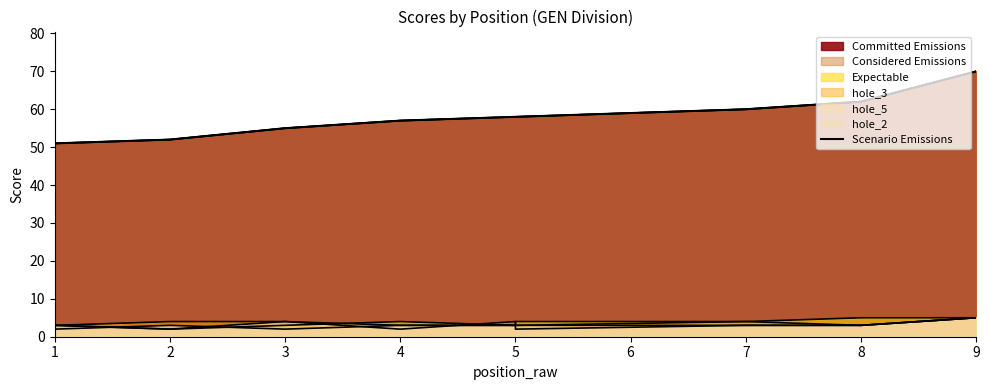

What is the ratio of the value at 6 to the value at 5?

1.0